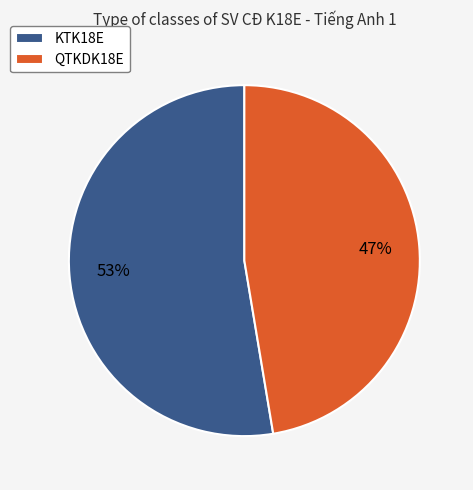

Does KTK18E account for over 50% of the chart?

Yes